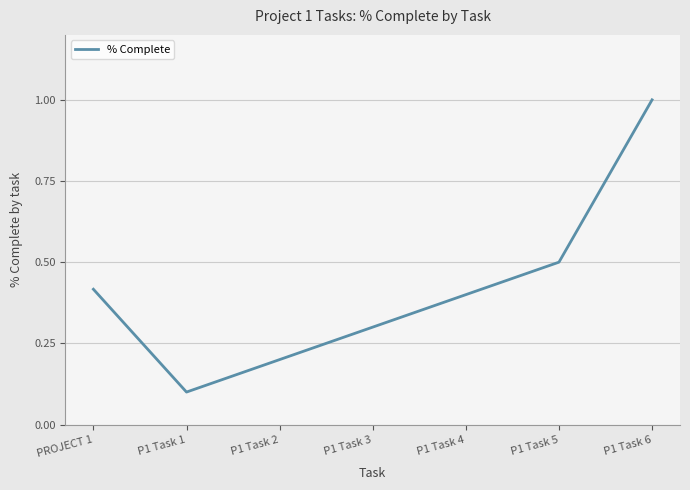

Read the value at P1 Task 3.

0.3